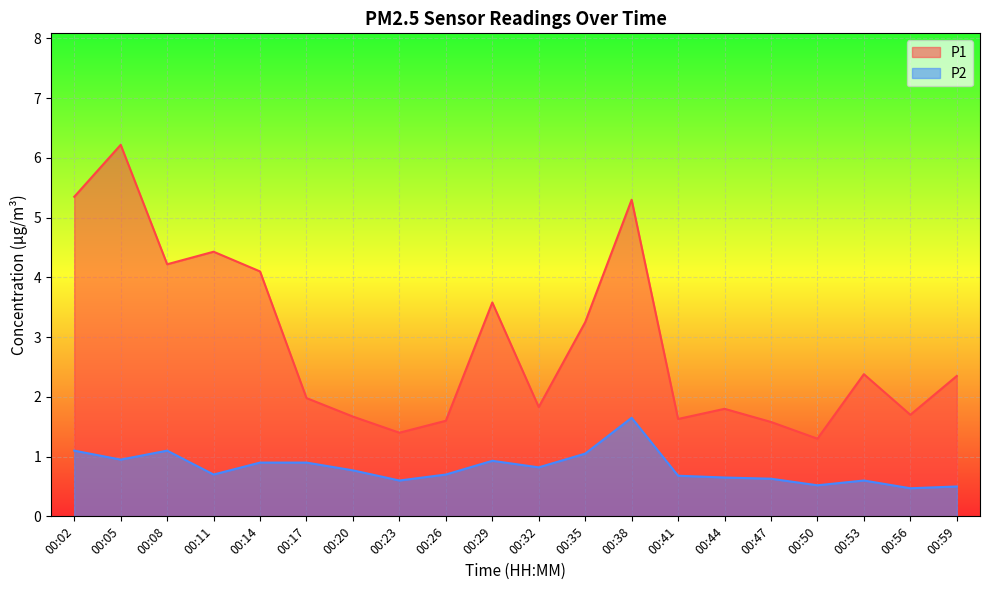

The P2 series shows 0.5 at 00:56. True or false?

True